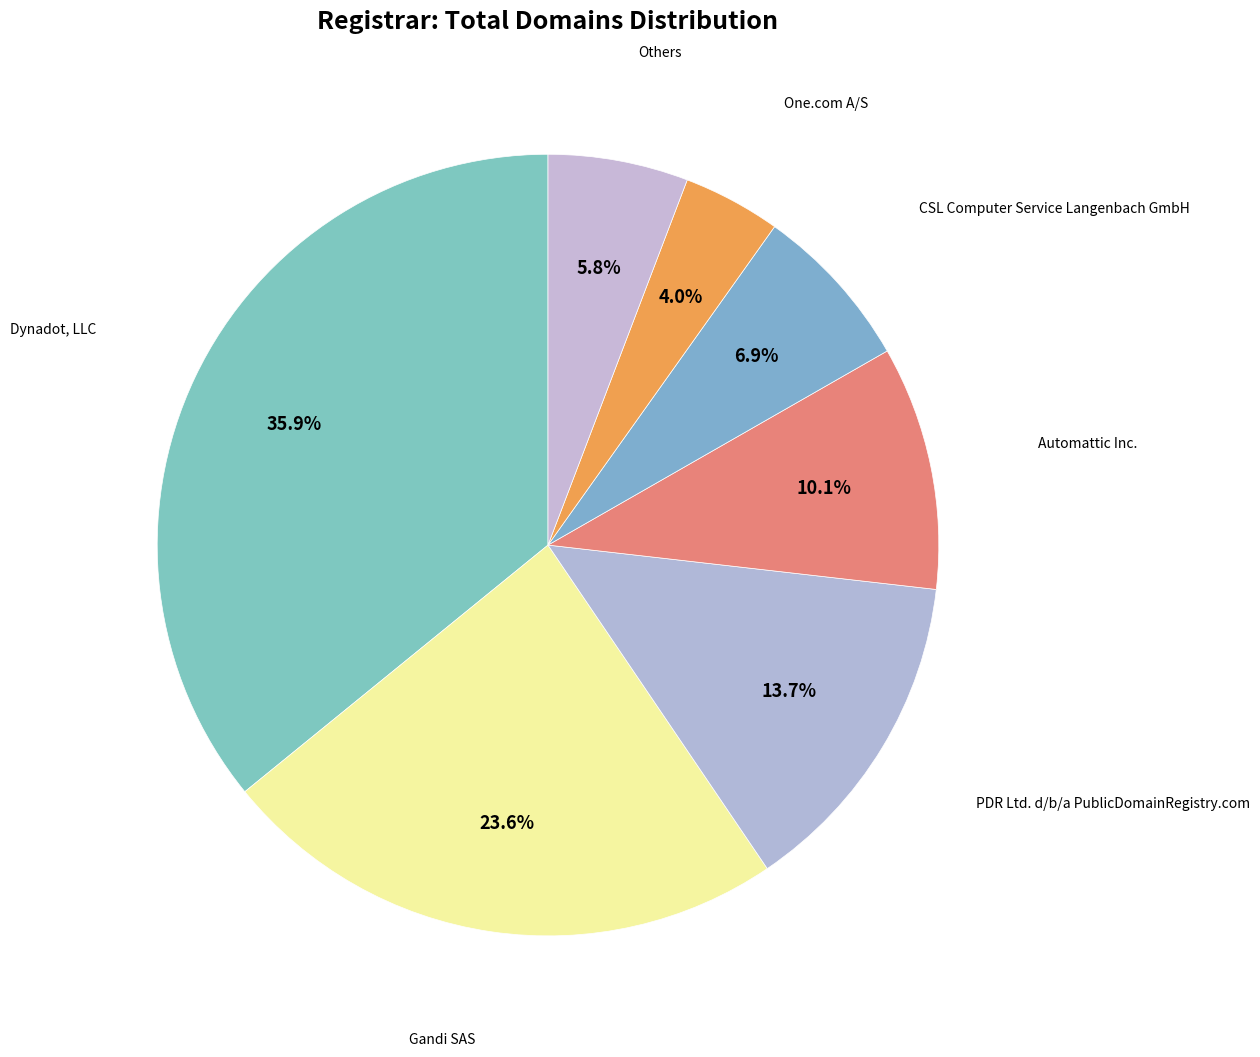

How many slices are in this pie chart?

7